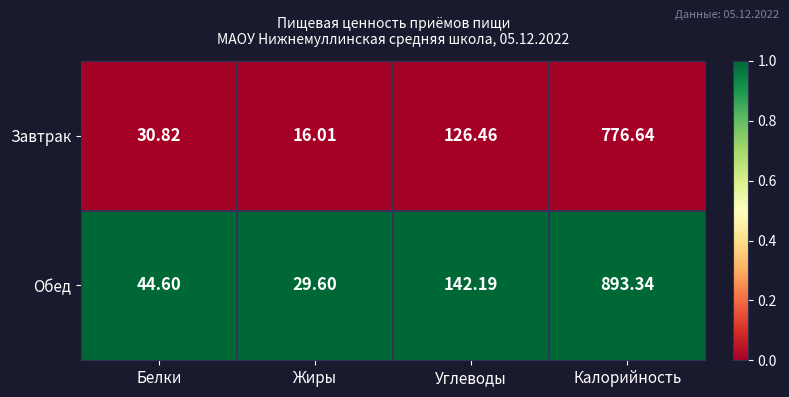

Where is Обед nearest to the value 461?

Углеводы